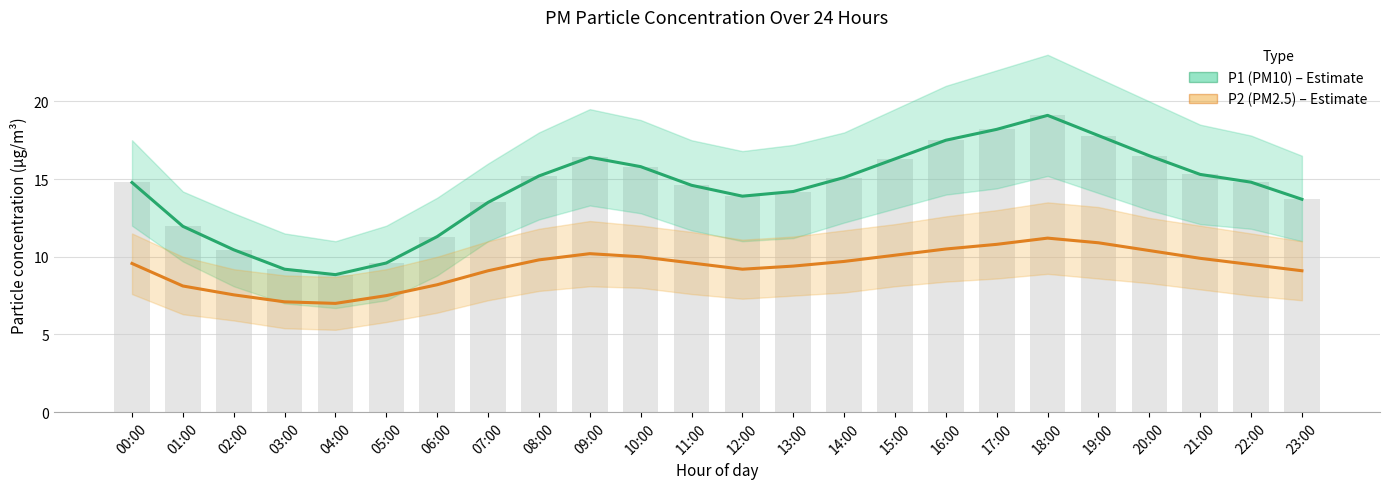

List the series in order of their overall mean, highest first.

P1 (PM10), P2 (PM2.5)